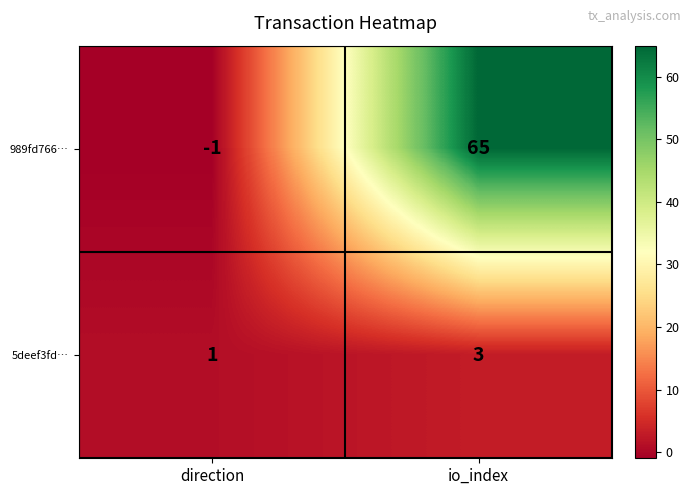

Where is 989fd766… nearest to the value 32?

direction